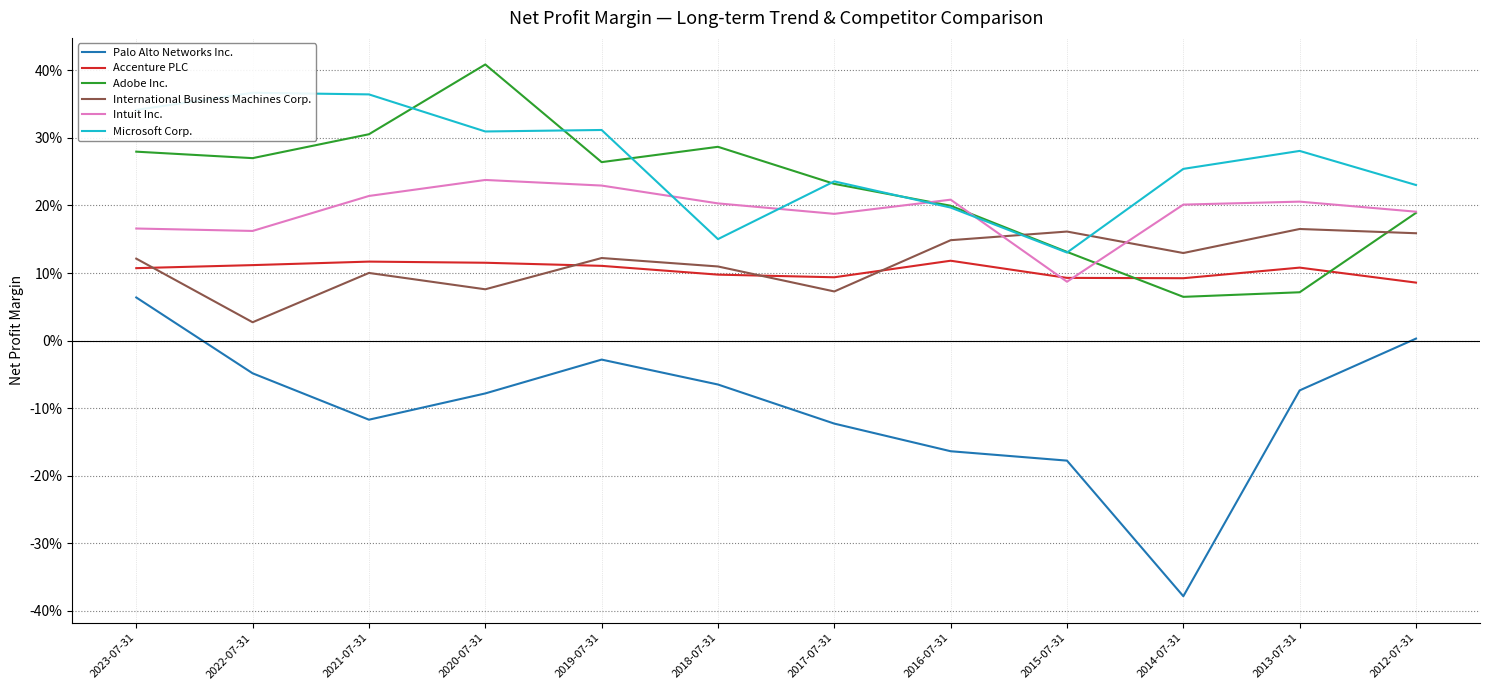

Reading left to right, transcribe all the data shown in this chart.

Palo Alto Networks Inc.: 0.1	-0.0	-0.1	-0.1	-0.0	-0.1	-0.1	-0.2	-0.2	-0.4	-0.1	0.0
Accenture PLC: 0.1	0.1	0.1	0.1	0.1	0.1	0.1	0.1	0.1	0.1	0.1	0.1
Adobe Inc.: 0.3	0.3	0.3	0.4	0.3	0.3	0.2	0.2	0.1	0.1	0.1	0.2
International Business Machines Corp.: 0.1	0.0	0.1	0.1	0.1	0.1	0.1	0.1	0.2	0.1	0.2	0.2
Intuit Inc.: 0.2	0.2	0.2	0.2	0.2	0.2	0.2	0.2	0.1	0.2	0.2	0.2
Microsoft Corp.: 0.3	0.4	0.4	0.3	0.3	0.2	0.2	0.2	0.1	0.3	0.3	0.2